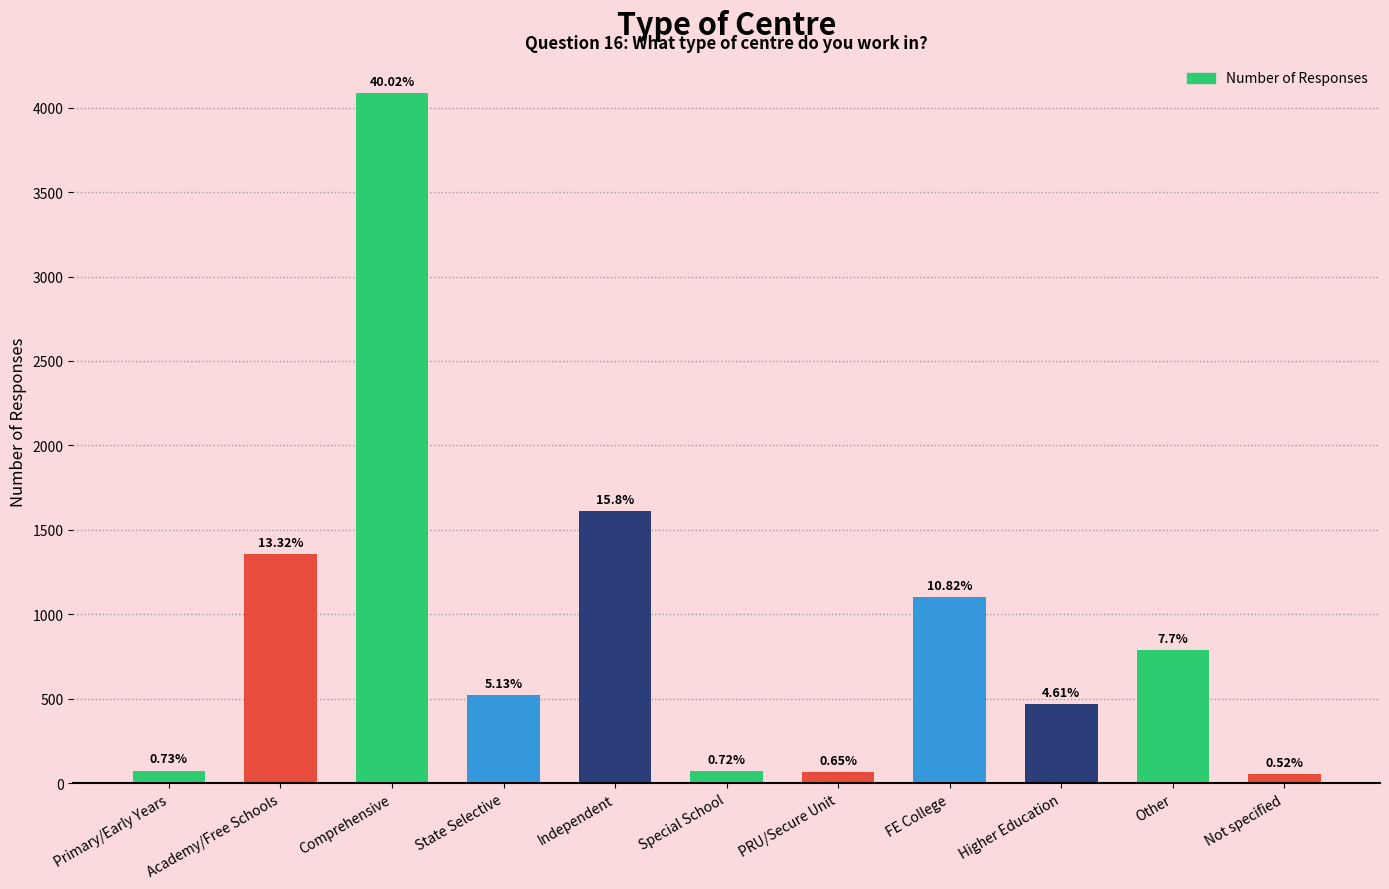

The value at Other is 786. True or false?

True